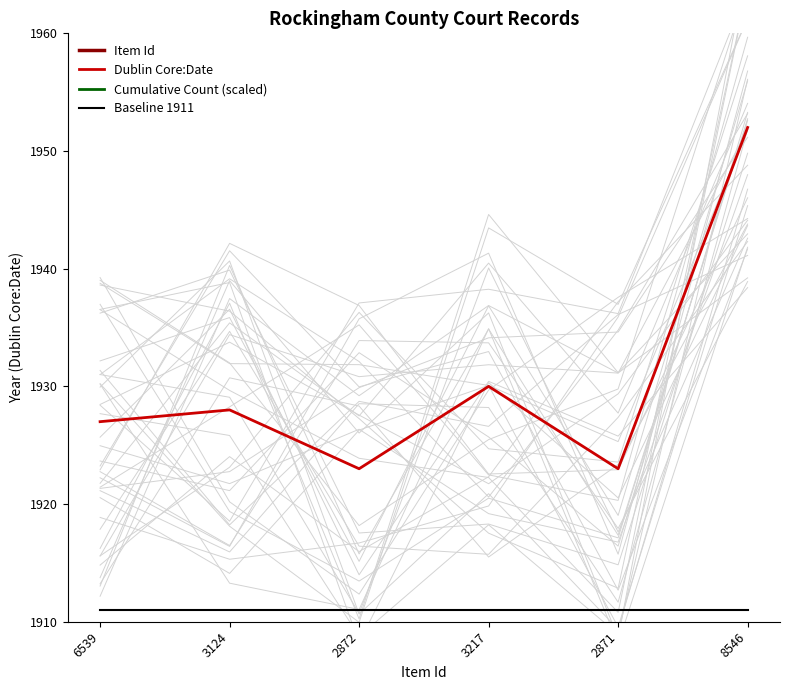

What is the sum of all Dublin Core:Date values?

11583